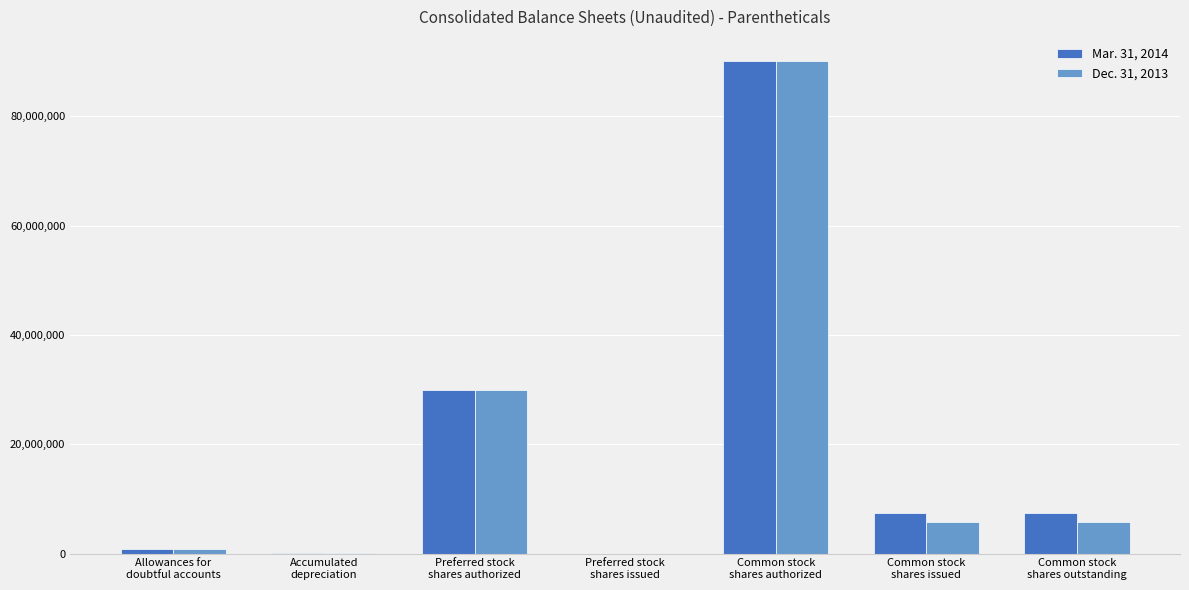

What is the maximum value shown in the chart?

90000000